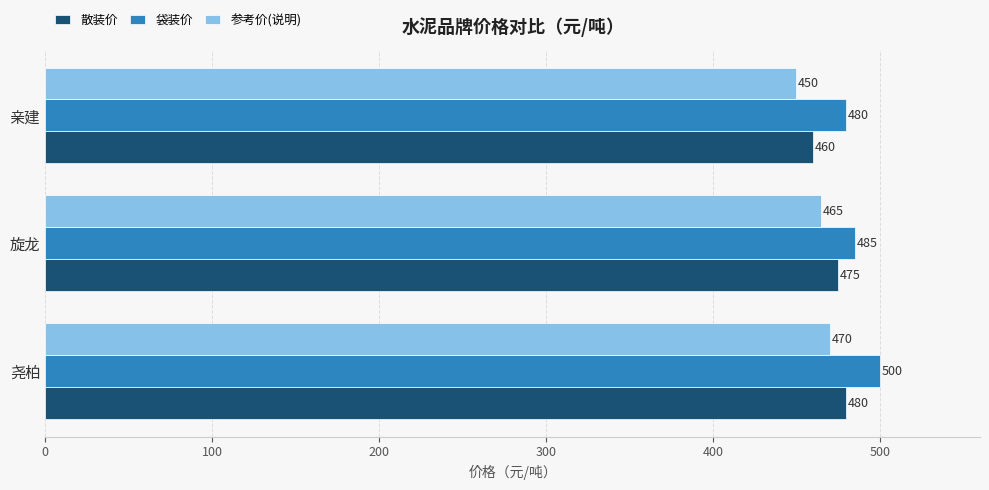

Rank the series by their average value, from highest to lowest.

袋装价, 散装价, 参考价(说明)